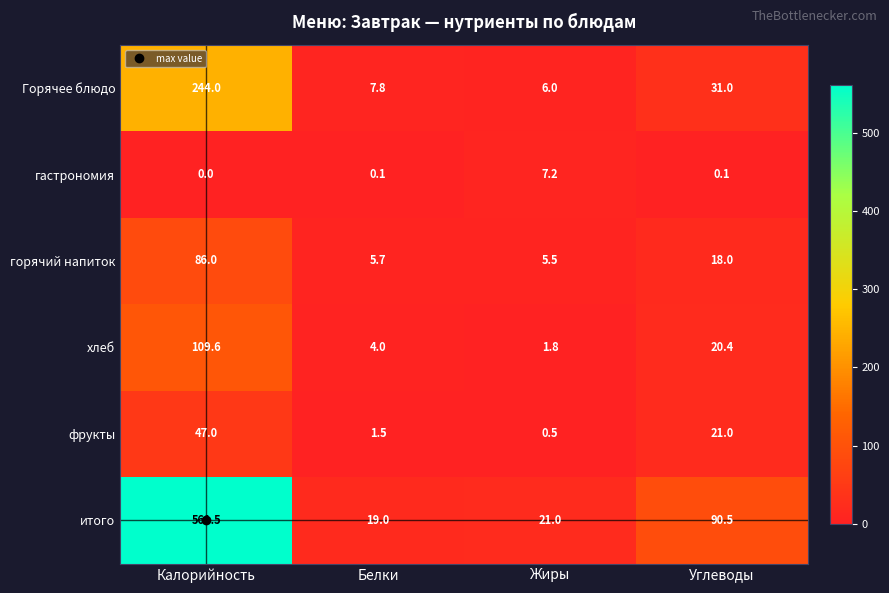

At which category is the sum across all series the highest?

Калорийность